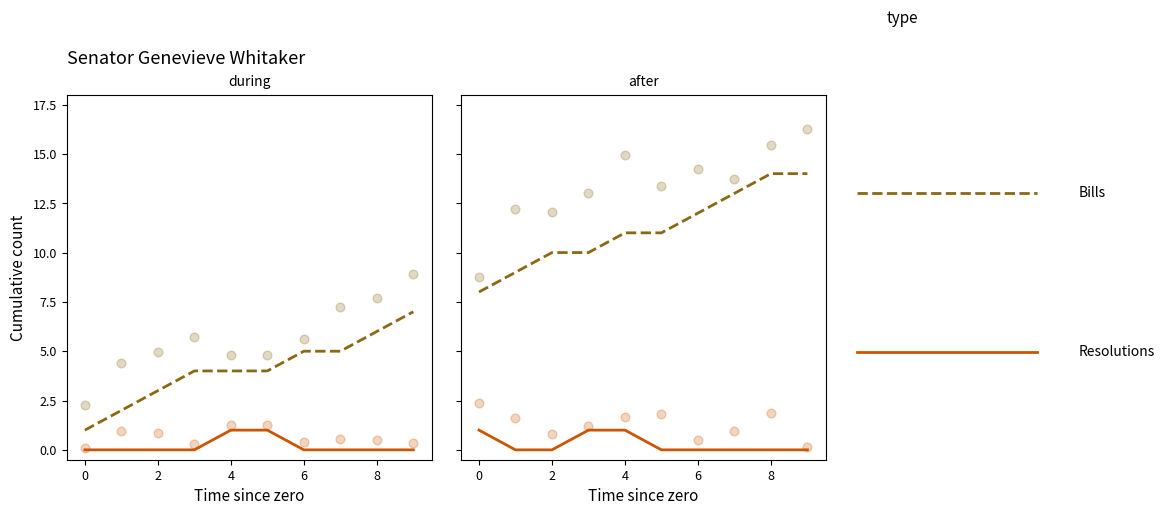

What is the total value across all series at 7?

13